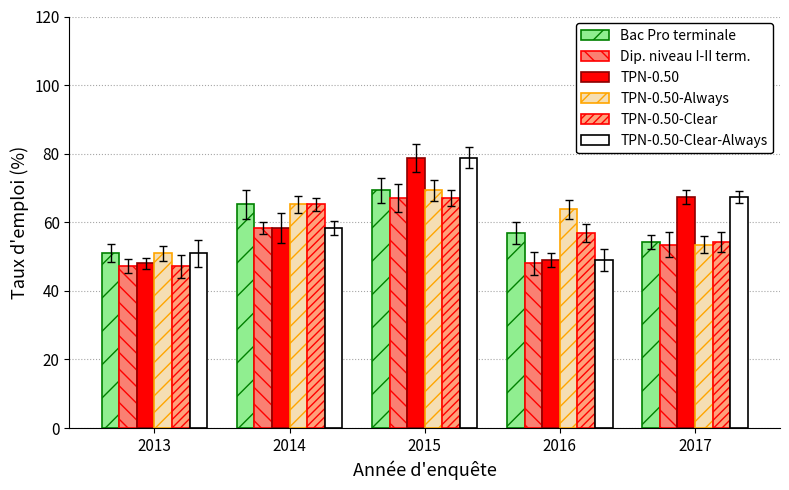

Reading left to right, what are all the values shown in this chart?

Bac Pro terminale: 50.9	65.2	69.3	56.9	54.3
Dip. niveau I-II term.: 47.2	58.4	67.1	48.0	53.5
TPN-0.50: 48.0	58.4	78.8	49.0	67.4
TPN-0.50-Always: 50.9	65.2	69.3	63.8	53.5
TPN-0.50-Clear: 47.2	65.2	67.1	56.9	54.3
TPN-0.50-Clear-Always: 50.9	58.4	78.8	49.0	67.4